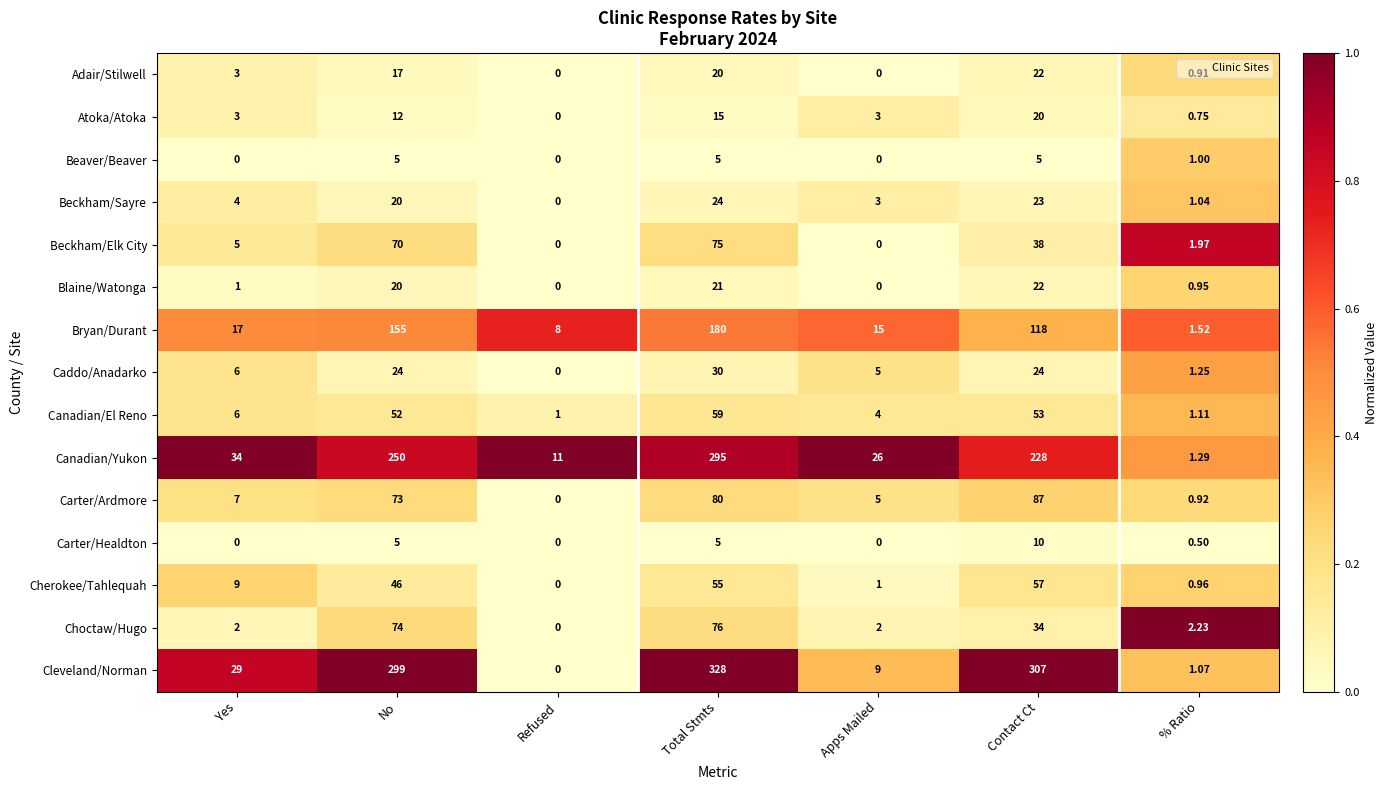

At which label is Atoka/Atoka closest to 10?

No